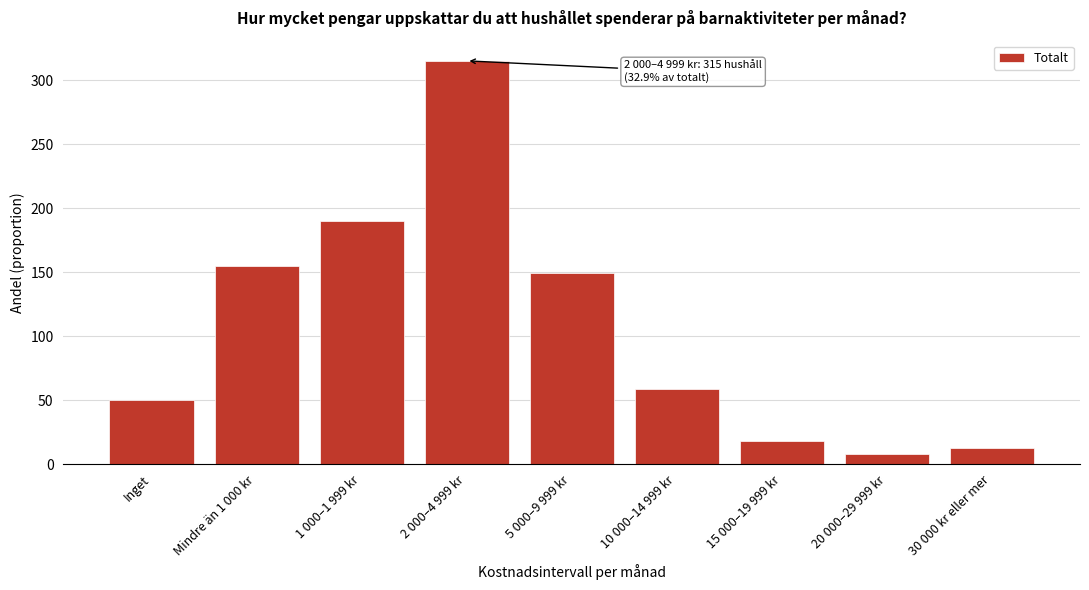

Reading left to right, what are all the values shown in this chart?

Inget=50.5	Mindre än 1 000 kr=154.9	1 000–1 999 kr=189.8	2 000–4 999 kr=315.1	5 000–9 999 kr=149.5	10 000–14 999 kr=58.8	15 000–19 999 kr=18.5	20 000–29 999 kr=8.0	30 000 kr eller mer=12.9